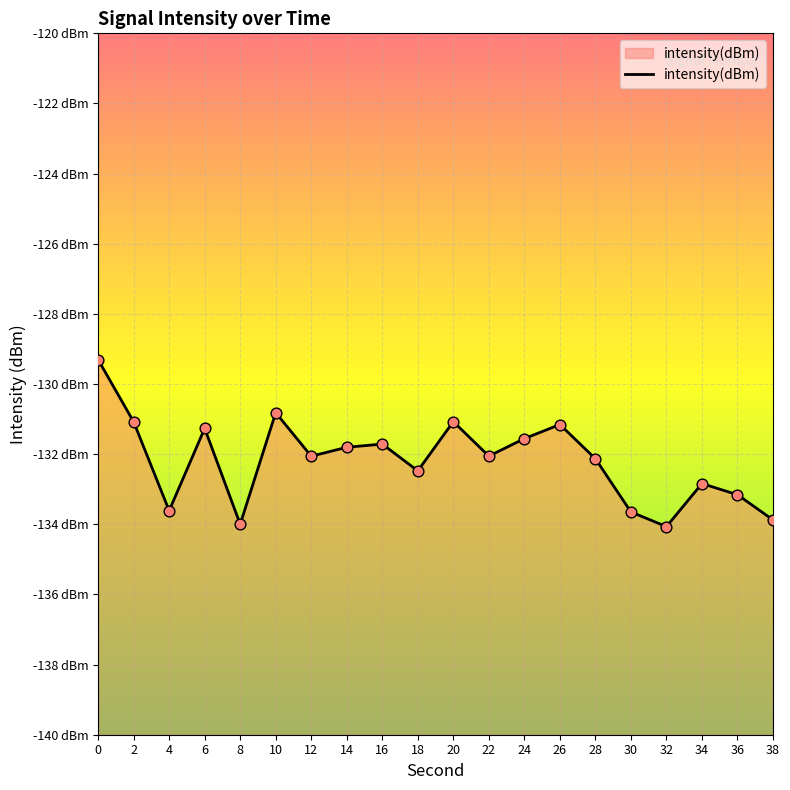

What is the change in value from 16 to 28?

-0.4